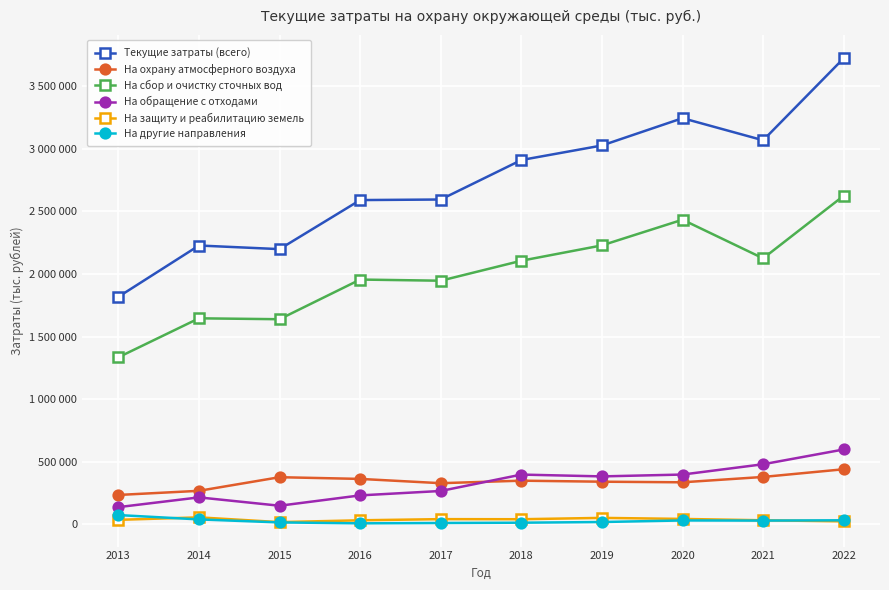

Is the value of На охрану атмосферного воздуха at 2013 greater than the value of На другие направления at 2019?

Yes